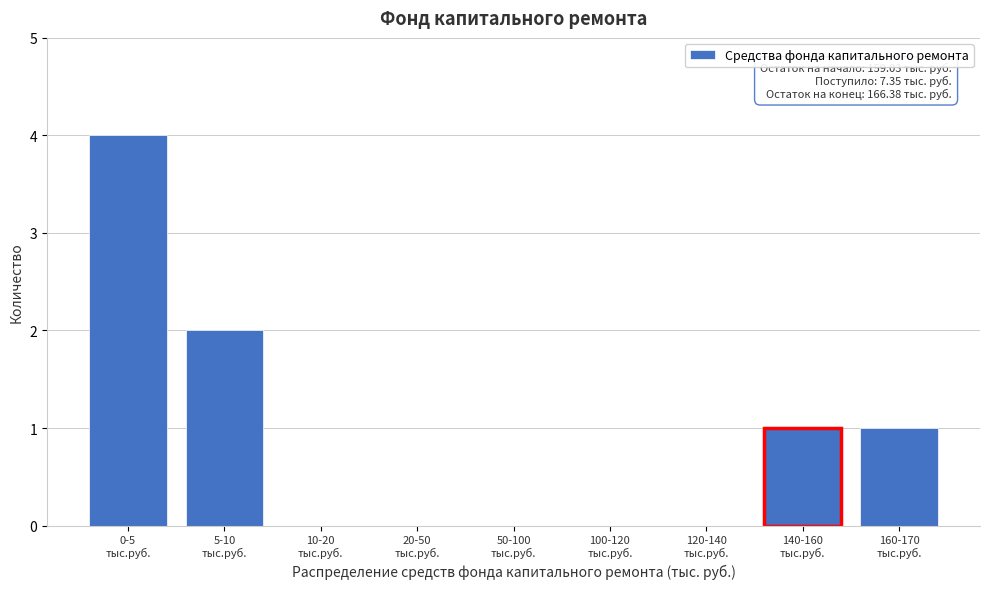

What is the sum of all values?

8